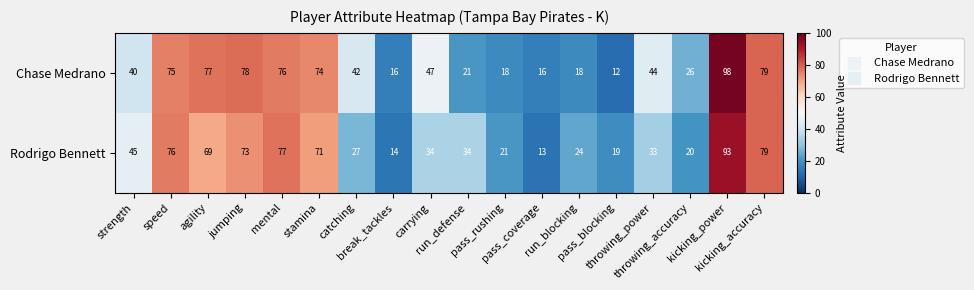

Which series has the widest spread of values?

Chase Medrano